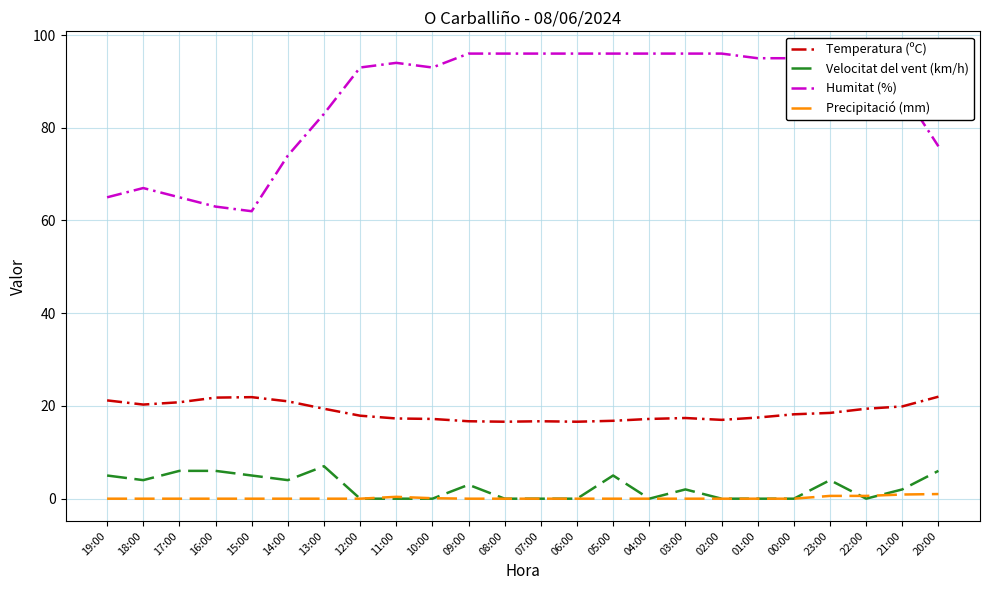

At which label does Temperatura (ºC) first exceed 18?

19:00